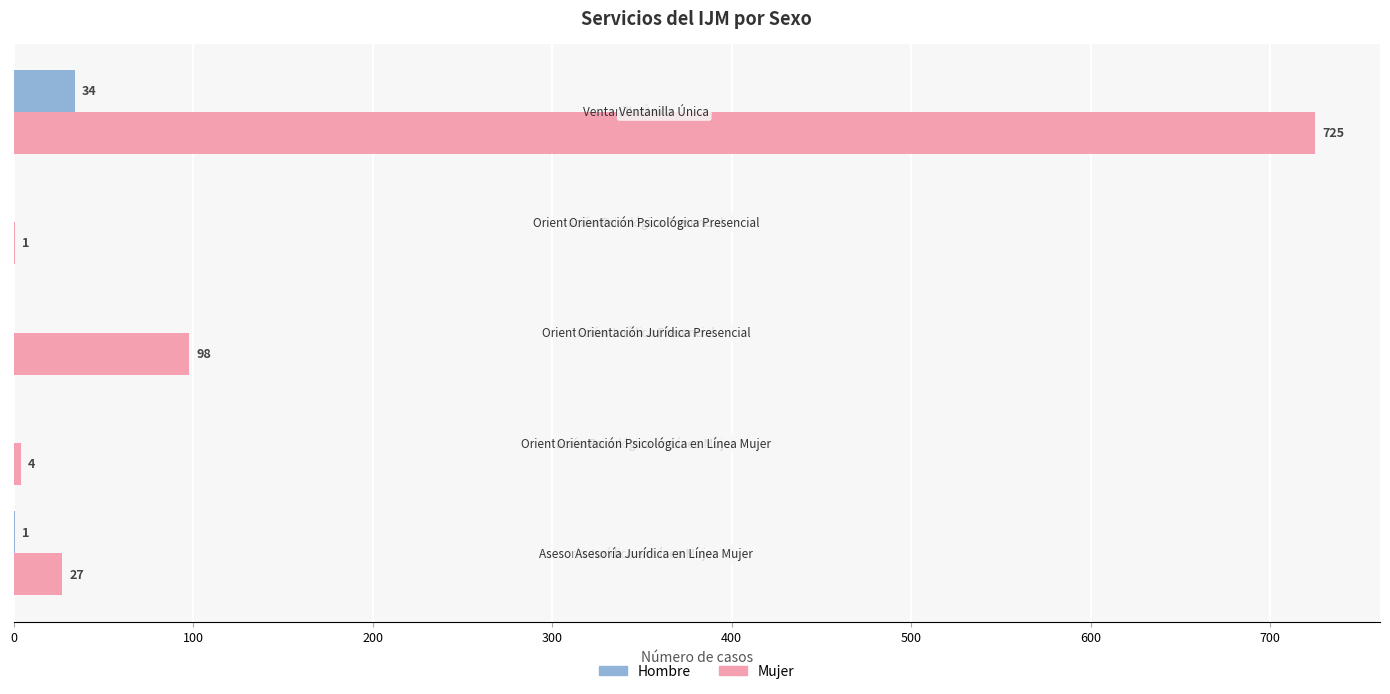

What is the maximum value for Hombre?

34